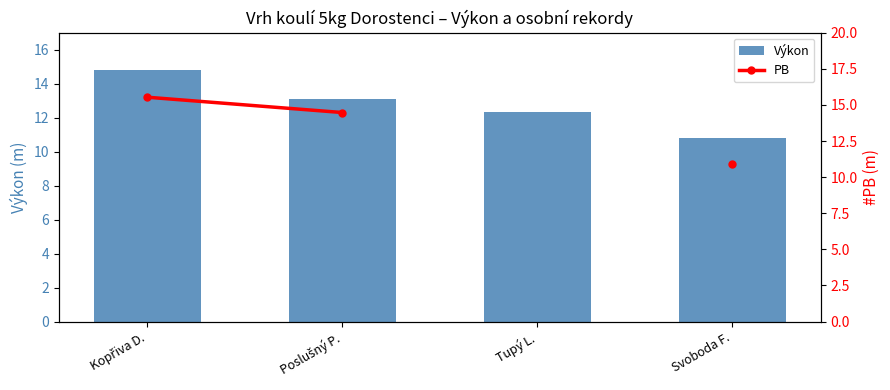

At how many categories does at least one series exceed 13?

2